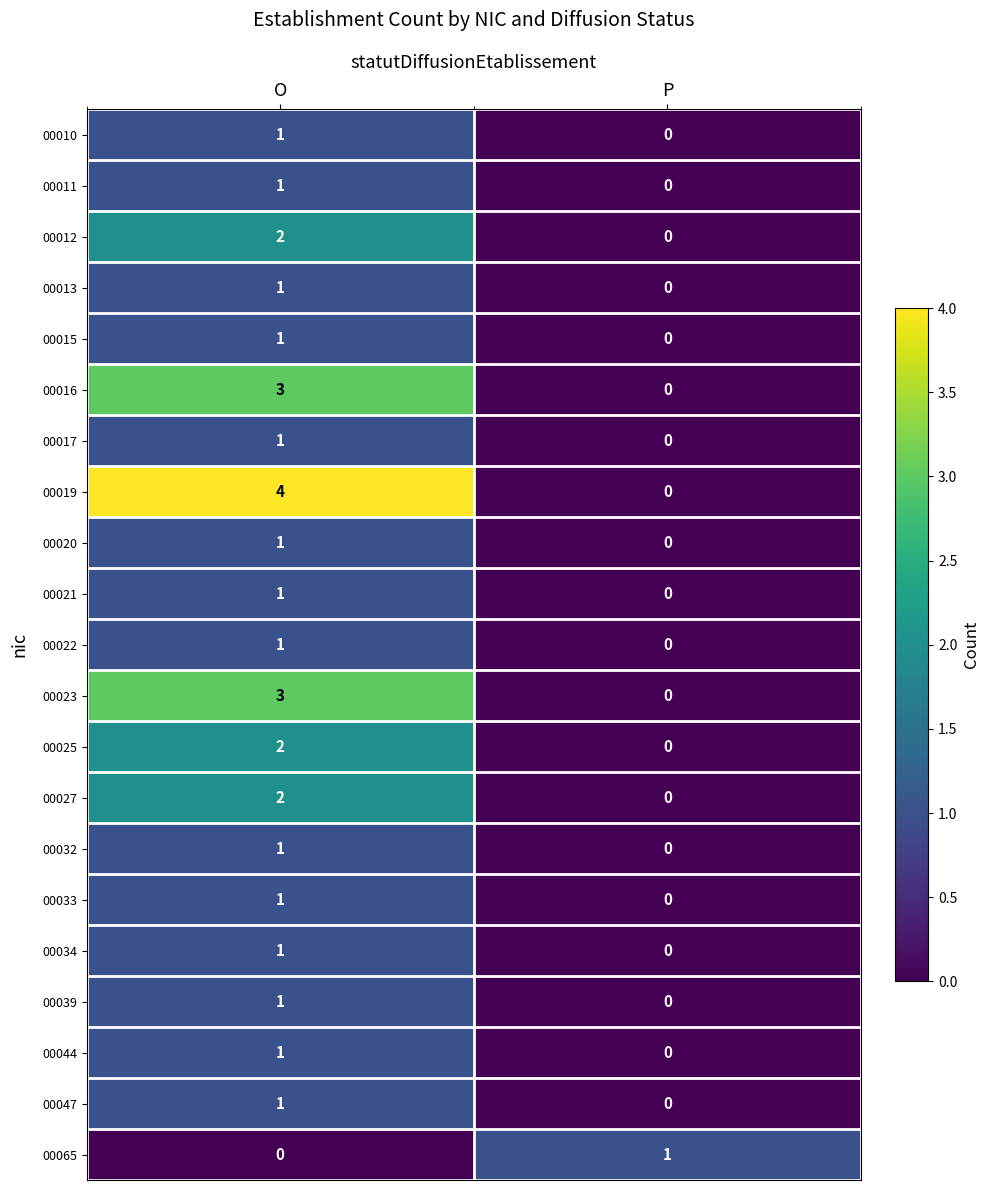

How many categories are shown in the chart?

2